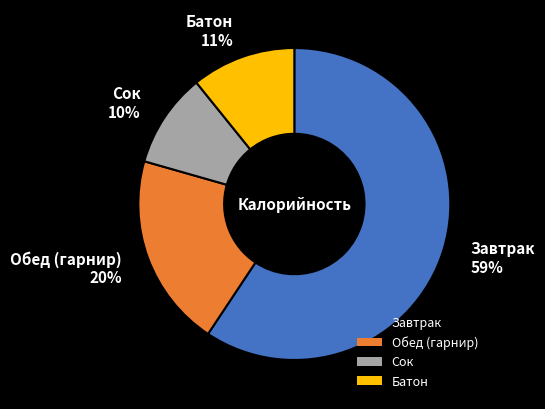

Rank the categories by value from lowest to highest.

Сок, Батон, Обед (гарнир), Завтрак